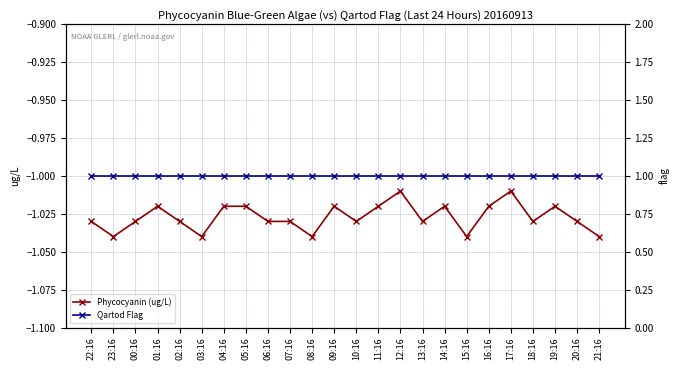

Between 04:16 and 14:16, which series saw the biggest shift?

Phycocyanin (ug/L)